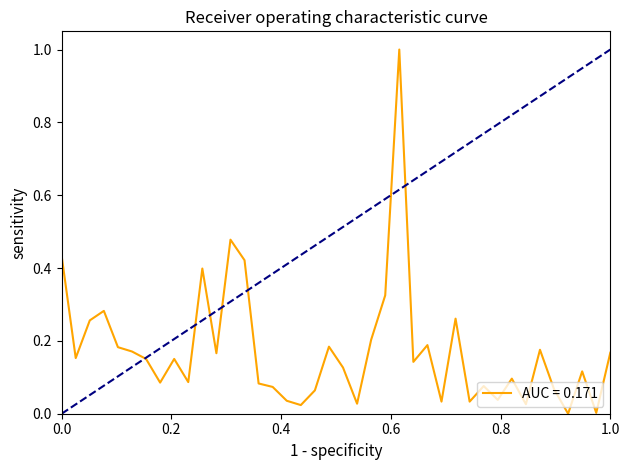

What is the maximum value shown in the chart?

1.0